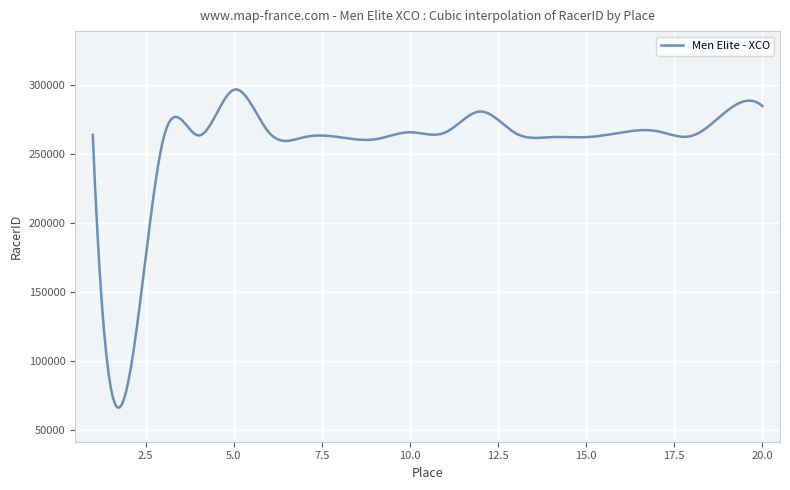

What is the smallest value displayed?

66372.0